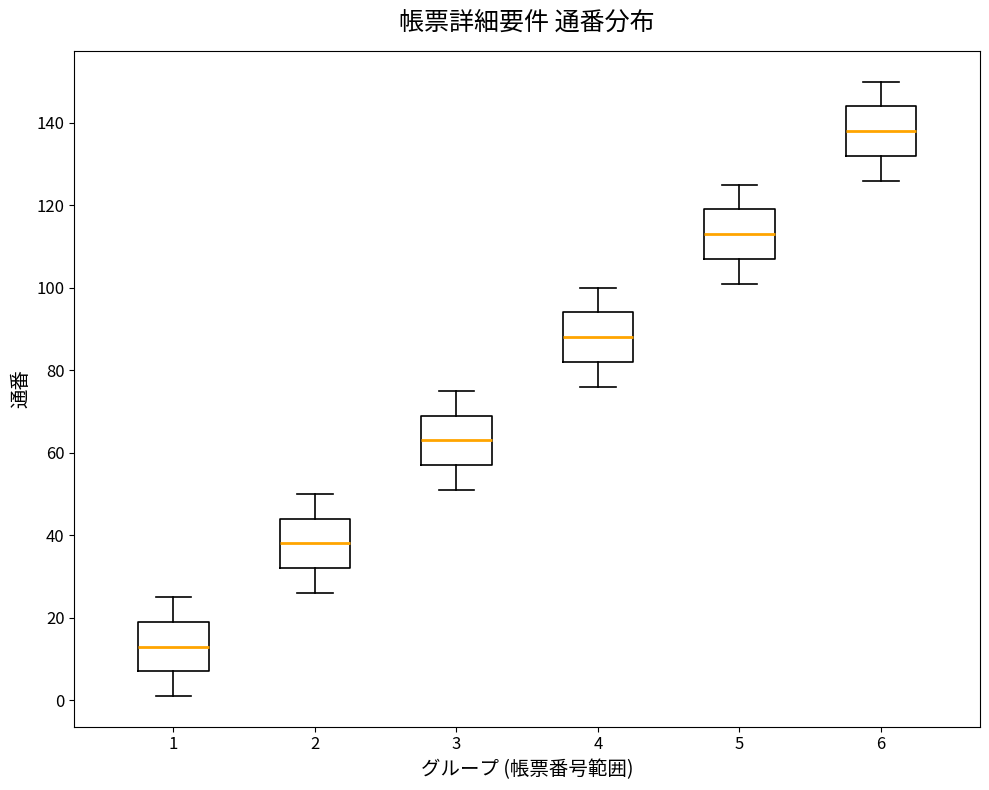

Which box has the highest median line?

6